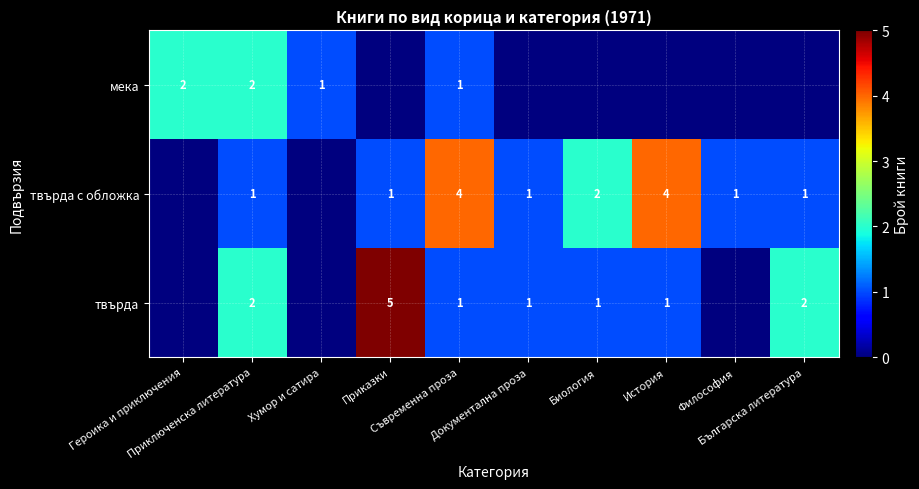

List the labels in order of мека value, smallest first.

Приказки, Документална проза, Биология, История, Философия, Българска литература, Хумор и сатира, Съвременна проза, Героика и приключения, Приключенска литература